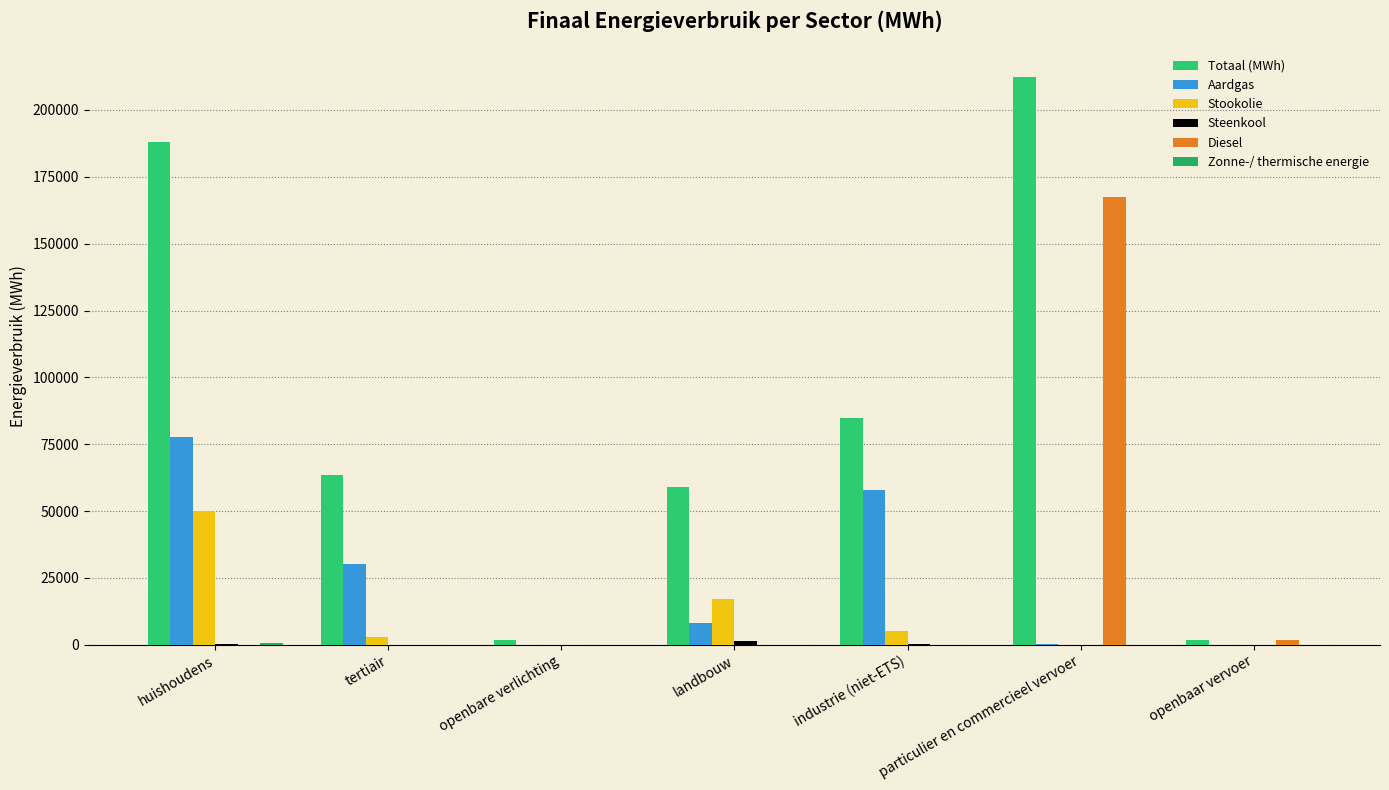

At which label does Stookolie reach its minimum?

openbare verlichting